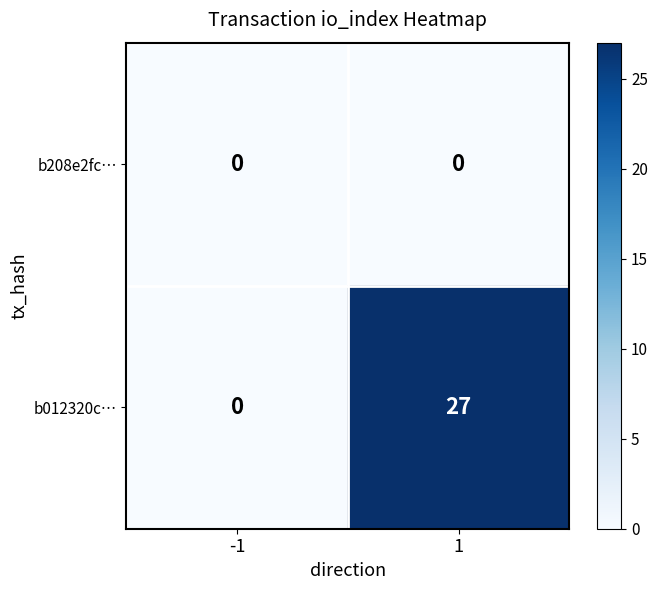

At how many categories does at least one series exceed 16?

1